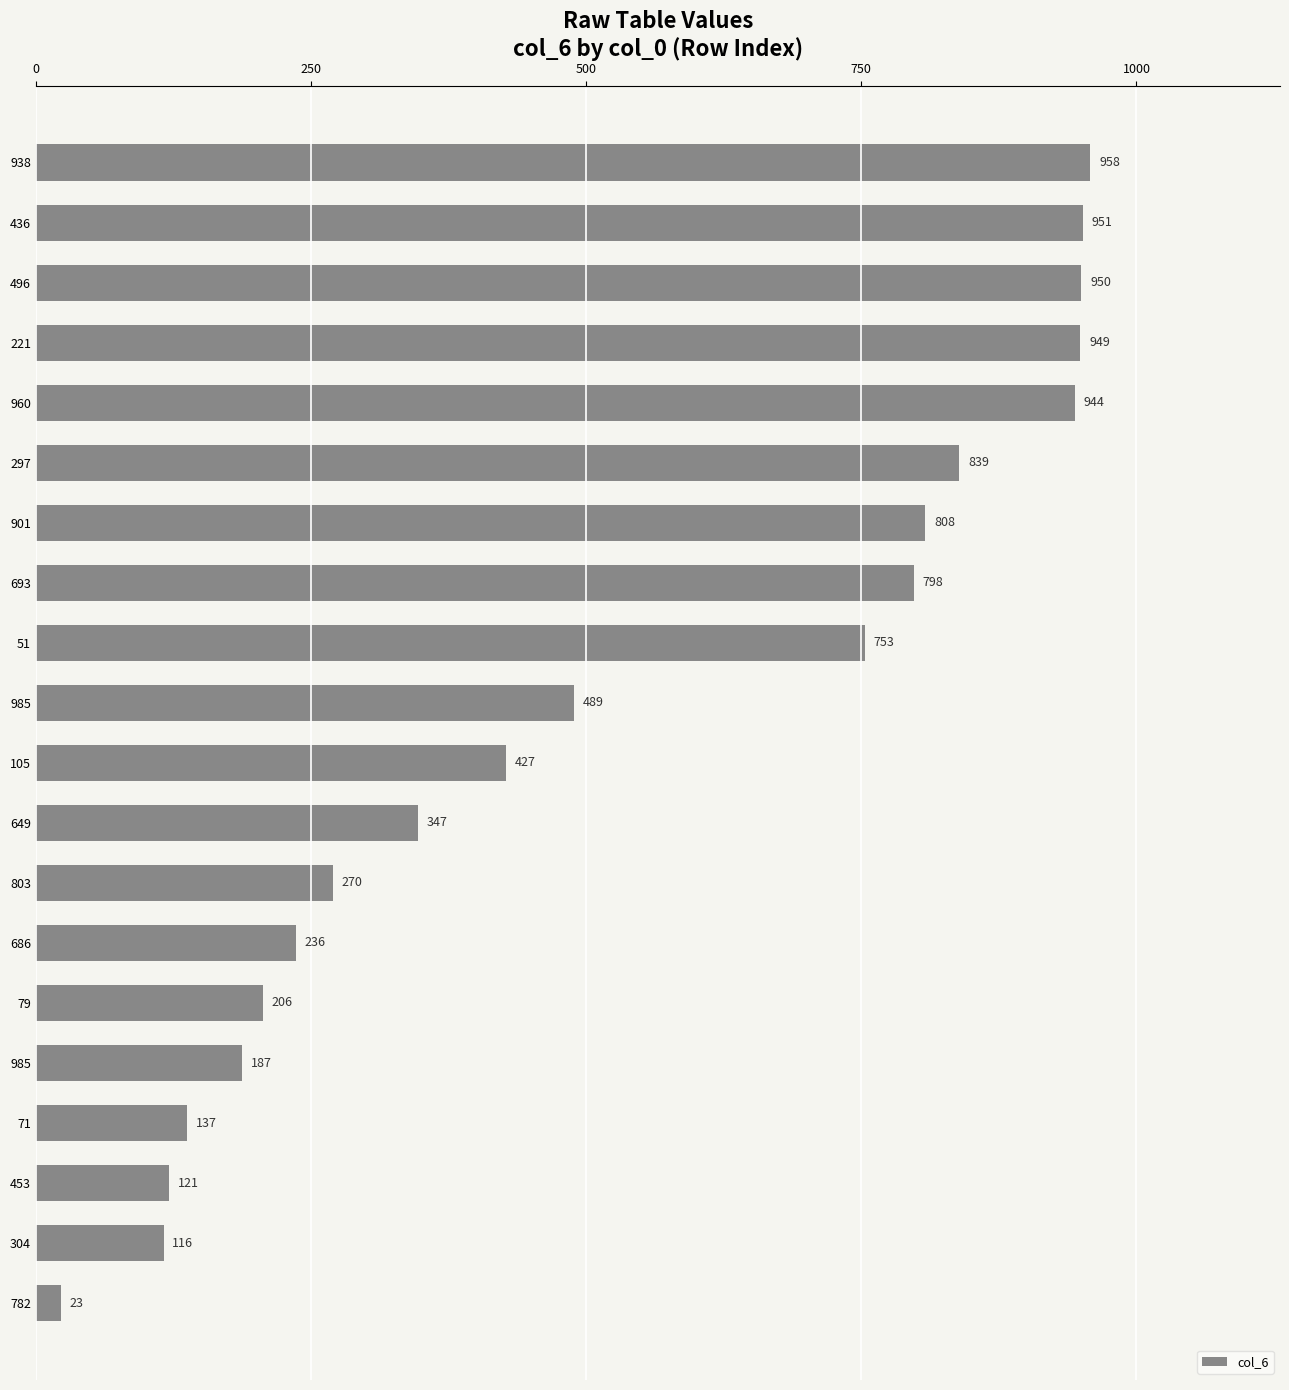

What is the difference between the maximum and minimum values?

935